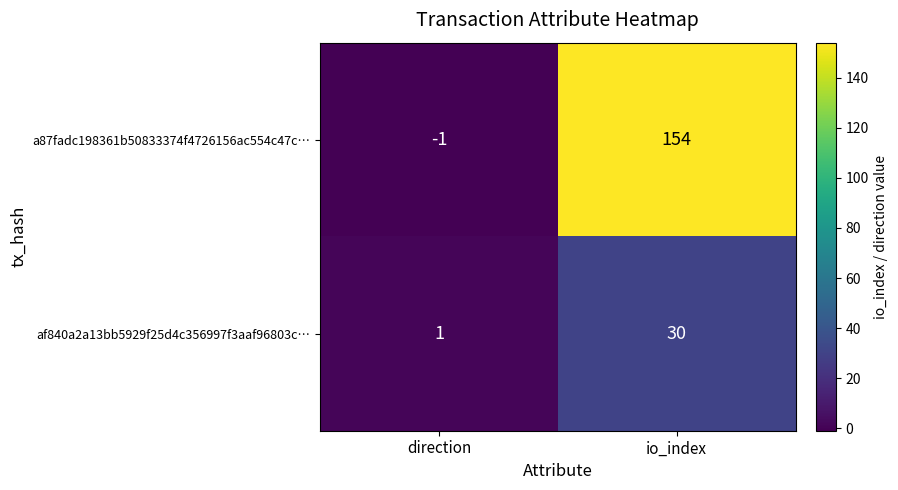

What is the sum of all af840a2a13bb5929f25d4c356997f3aaf96803c… values?

31